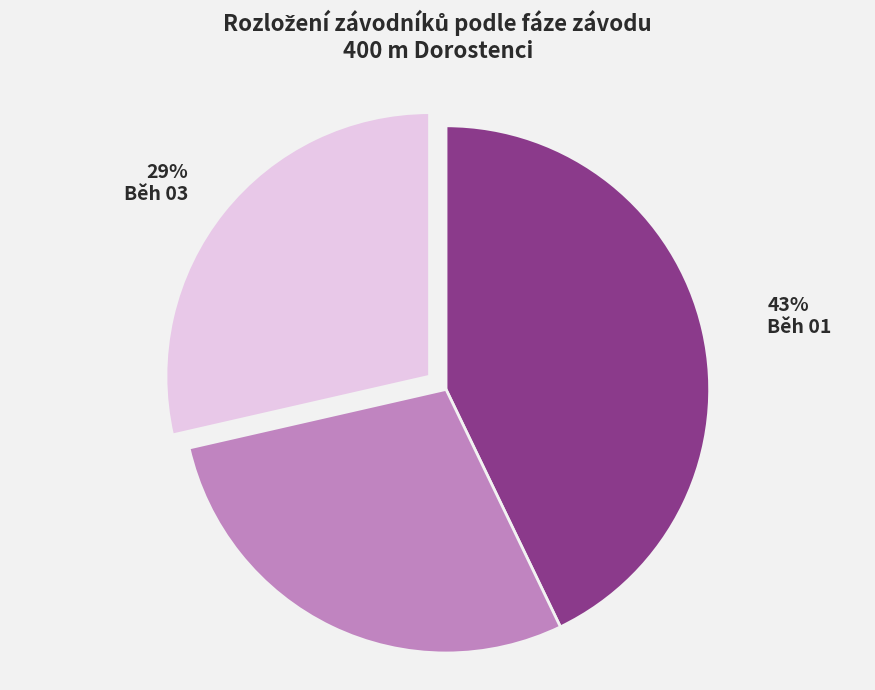

The Běh 03 slice represents 29% of the pie. True or false?

True